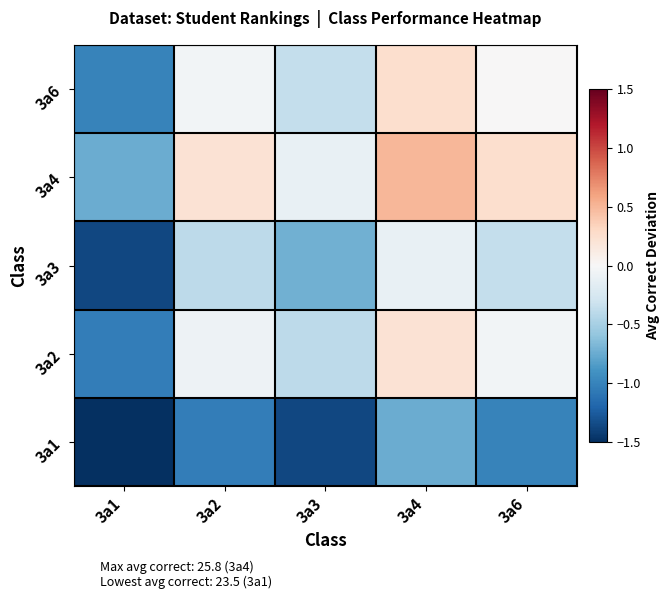

Rank the series by their maximum value, from lowest to highest.

3a1, 3a3, 3a2, 3a6, 3a4